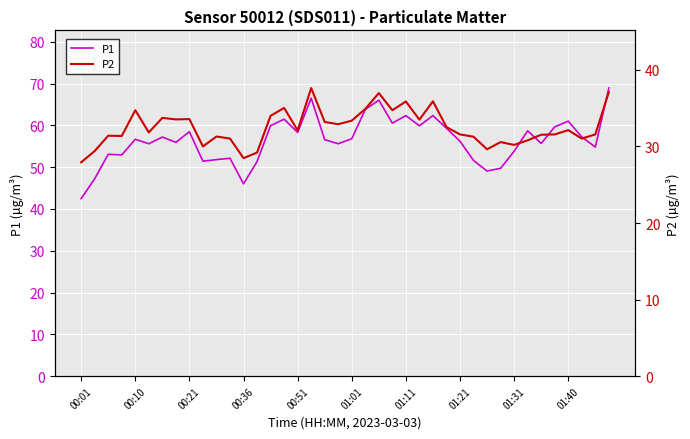

How many distinct data groups are displayed?

2